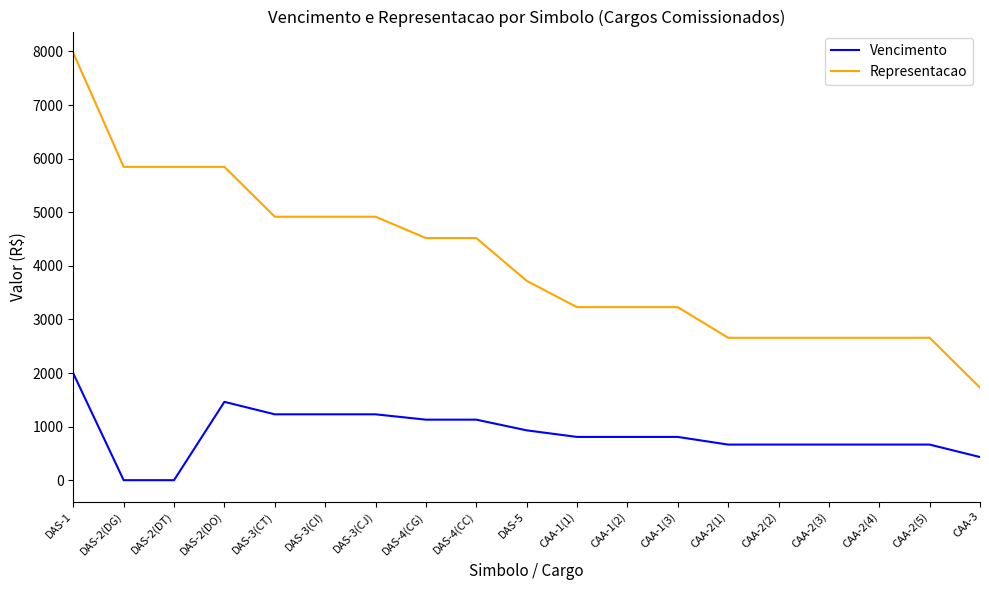

What is the sum of the Representacao values at DAS-2(DO) and CAA-1(3)?

9076.3